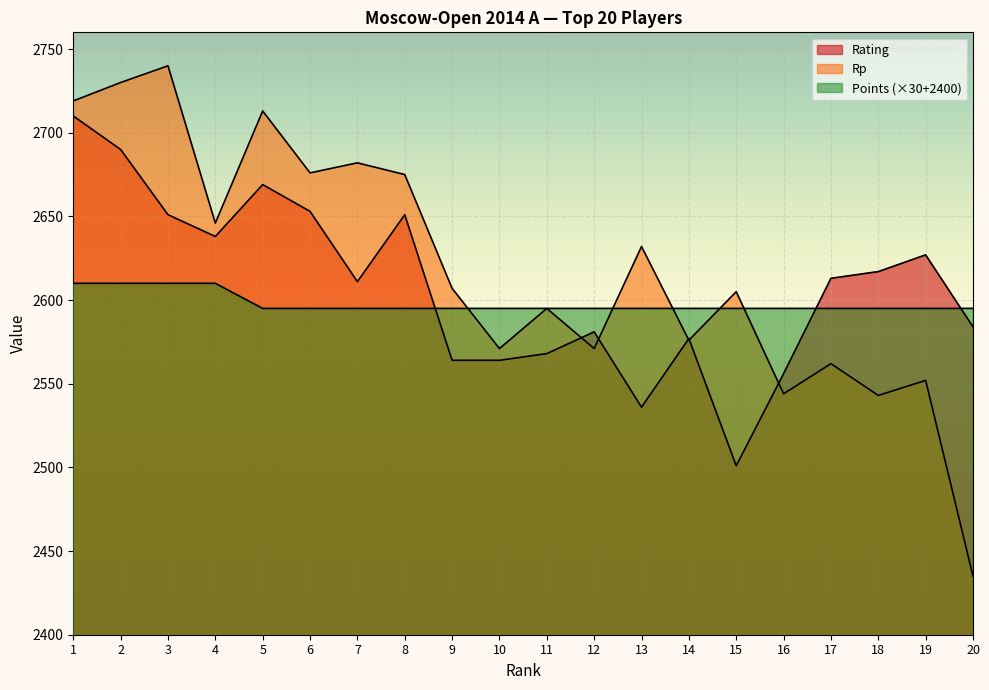

At 3, list the series in order from smallest to largest.

Points, Rating, Rp